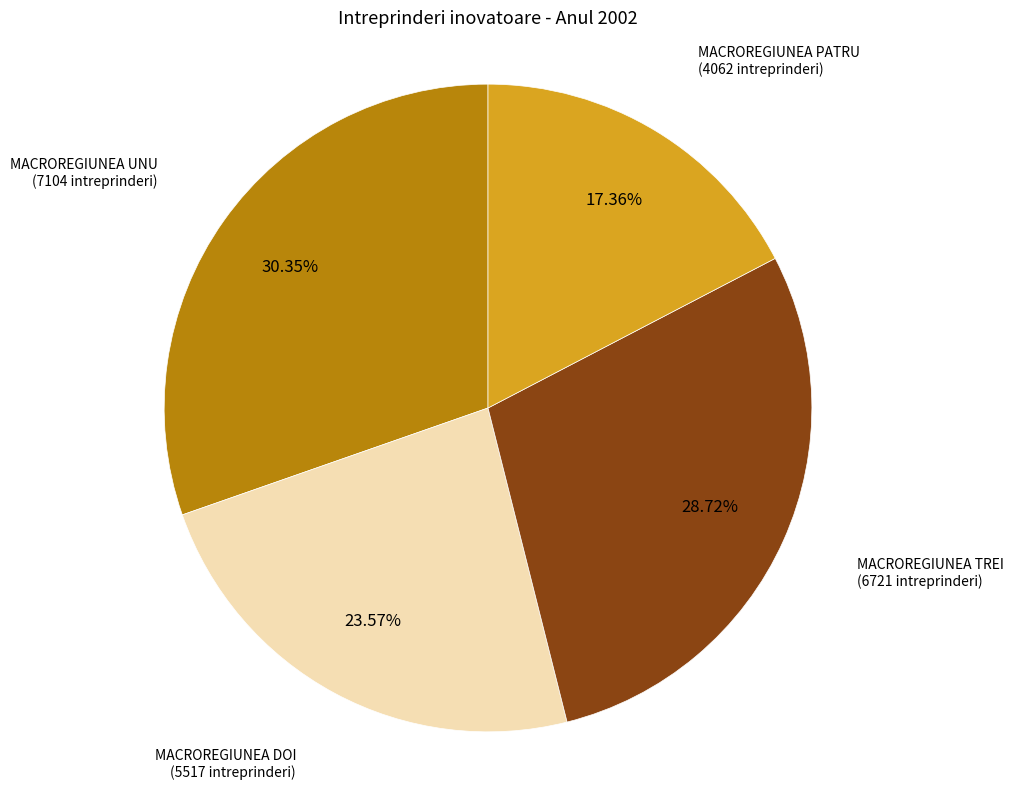

Approximately how many times larger is the value at MACROREGIUNEA TREI compared to MACROREGIUNEA UNU?

0.9